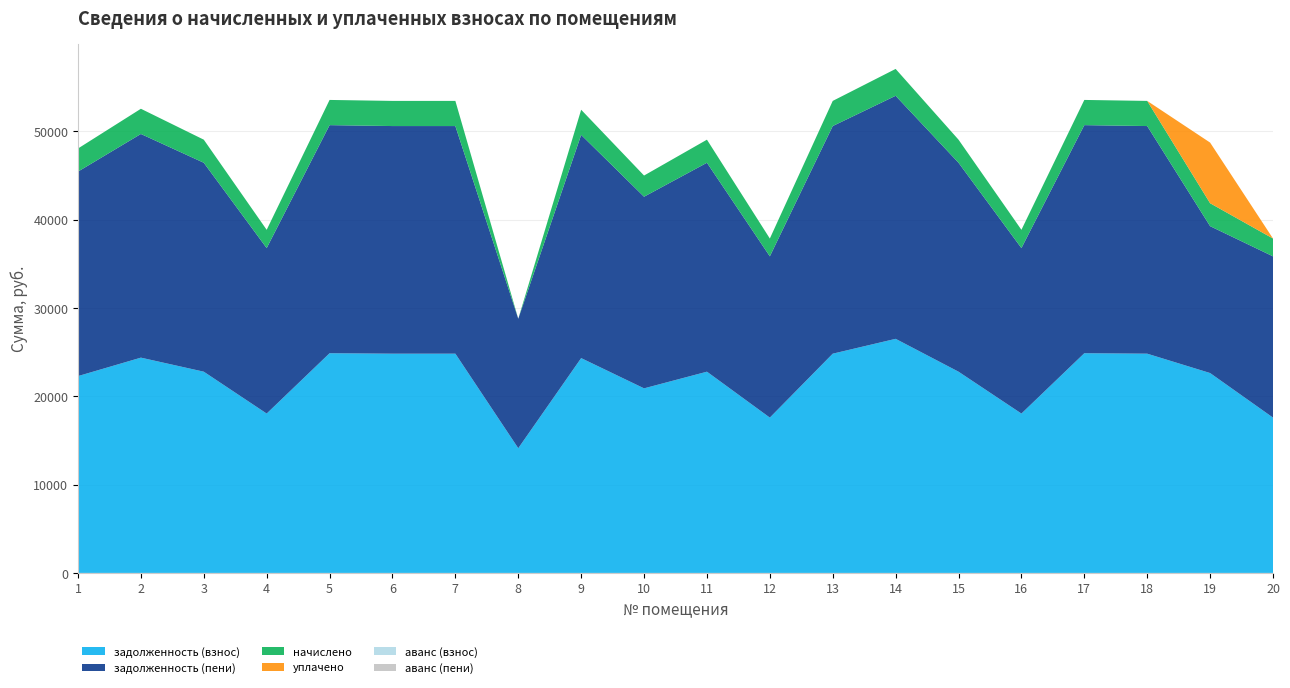

Reading left to right, list all the values displayed in this chart.

задолженность (взнос): 1=22291.7	2=24382.2	3=22791.7	4=18049.8	5=24882.2	6=24831.2	7=24831.2	8=14123.7	9=24331.2	10=20905.1	11=22791.7	12=17591.0	13=24831.2	14=26513.8	15=22791.7	16=18049.8	17=24882.2	18=24831.2	19=22638.7	20=17591.0
задолженность (пени): 1=23163.3	2=25333.8	3=23663.3	4=18740.1	5=25833.8	6=25780.8	7=25780.8	8=14663.9	9=25280.8	10=21704.6	11=23663.3	12=18263.7	13=25780.8	14=27527.8	15=23663.3	16=18740.1	17=25833.8	18=25780.8	19=16634.9	20=18263.7
начислено: 1=2614.9	2=2854.8	3=2614.9	4=2070.9	5=2854.8	6=2848.9	7=2848.9	8=-1581.6	9=2848.9	10=2398.5	11=2614.9	12=2018.2	13=2848.9	14=3042.0	15=2614.9	16=2070.9	17=2854.8	18=2848.9	19=2597.4	20=2018.2
уплачено: 1=0.0	2=0.0	3=0.0	4=0.0	5=0.0	6=0.0	7=0.0	8=0.0	9=0.0	10=0.0	11=0.0	12=0.0	13=0.0	14=0.0	15=0.0	16=0.0	17=0.0	18=0.0	19=6869.6	20=0.0
аванс (взнос): 1=0.0	2=0.0	3=0.0	4=0.0	5=0.0	6=0.0	7=0.0	8=0.0	9=0.0	10=0.0	11=0.0	12=0.0	13=0.0	14=0.0	15=0.0	16=0.0	17=0.0	18=0.0	19=0.0	20=0.0
аванс (пени): 1=0.0	2=0.0	3=0.0	4=0.0	5=0.0	6=0.0	7=0.0	8=0.0	9=0.0	10=0.0	11=0.0	12=0.0	13=0.0	14=0.0	15=0.0	16=0.0	17=0.0	18=0.0	19=0.0	20=0.0